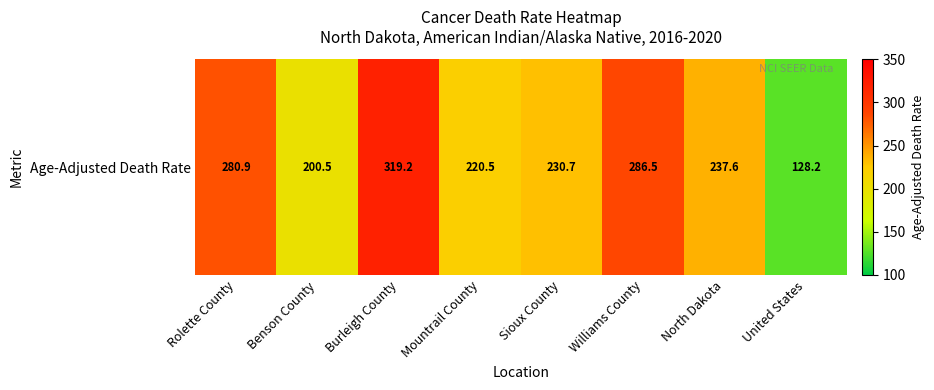

List the labels in order of value, smallest first.

United States, Benson County, Mountrail County, Sioux County, North Dakota, Rolette County, Williams County, Burleigh County